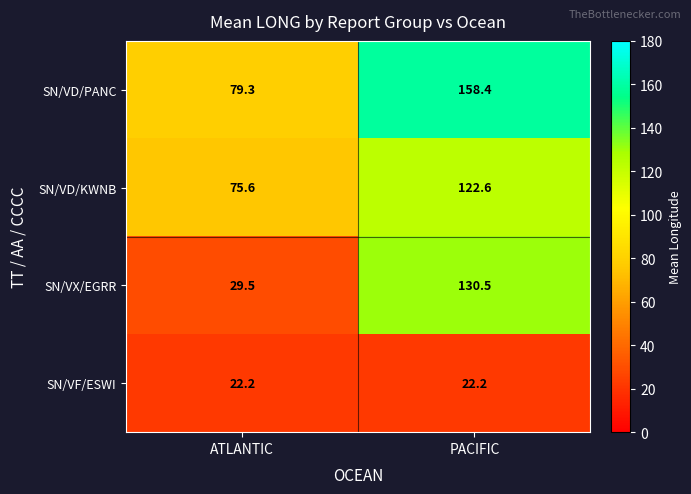

Is it true that SN/VF/ESWI equals 22.2 at ATLANTIC?

True